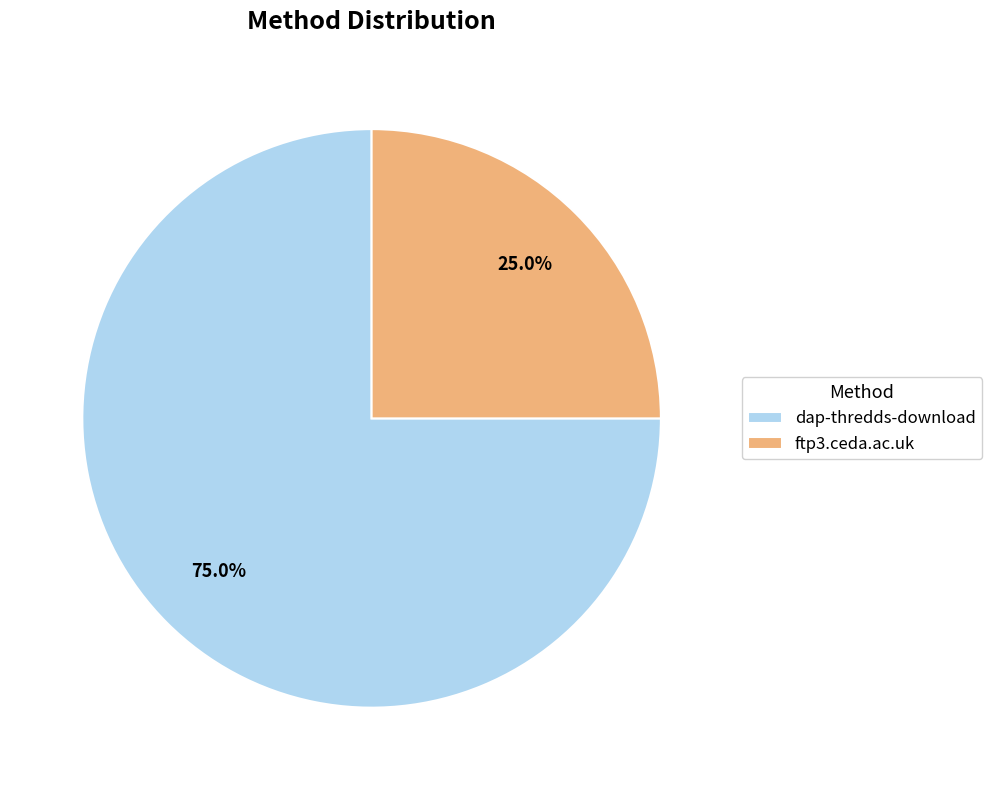

To the nearest percent, what is the combined percentage of dap-thredds-download and ftp3.ceda.ac.uk?

100%